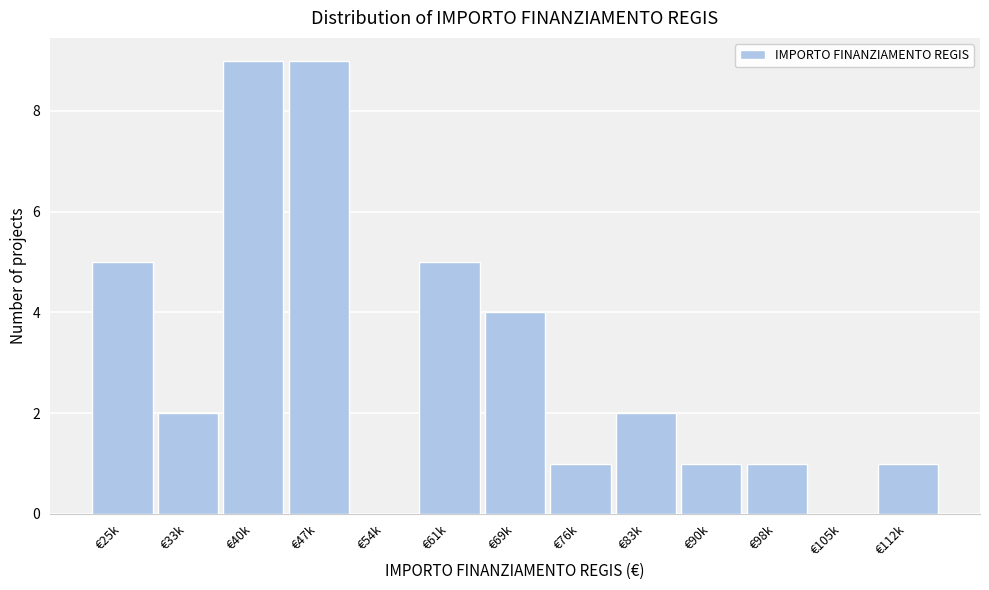

Reading right to left, what are all the values shown in this chart?

€112k=1	€105k=0	€98k=1	€90k=1	€83k=2	€76k=1	€69k=4	€61k=5	€54k=0	€47k=9	€40k=9	€33k=2	€25k=5